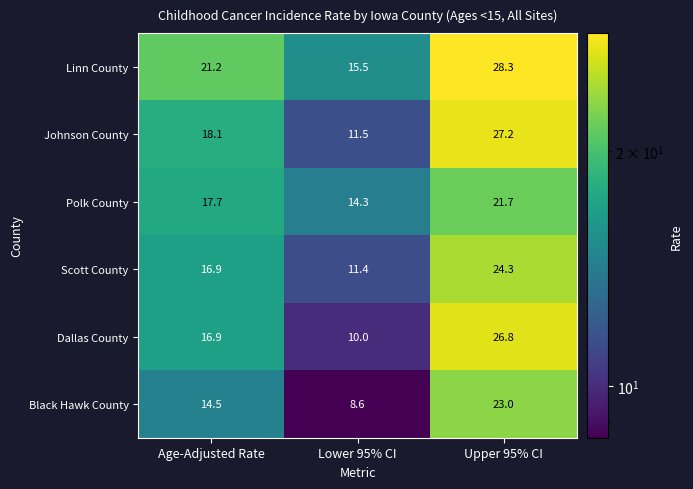

What is the difference between the Polk County values at Upper 95% CI and Lower 95% CI?

7.4